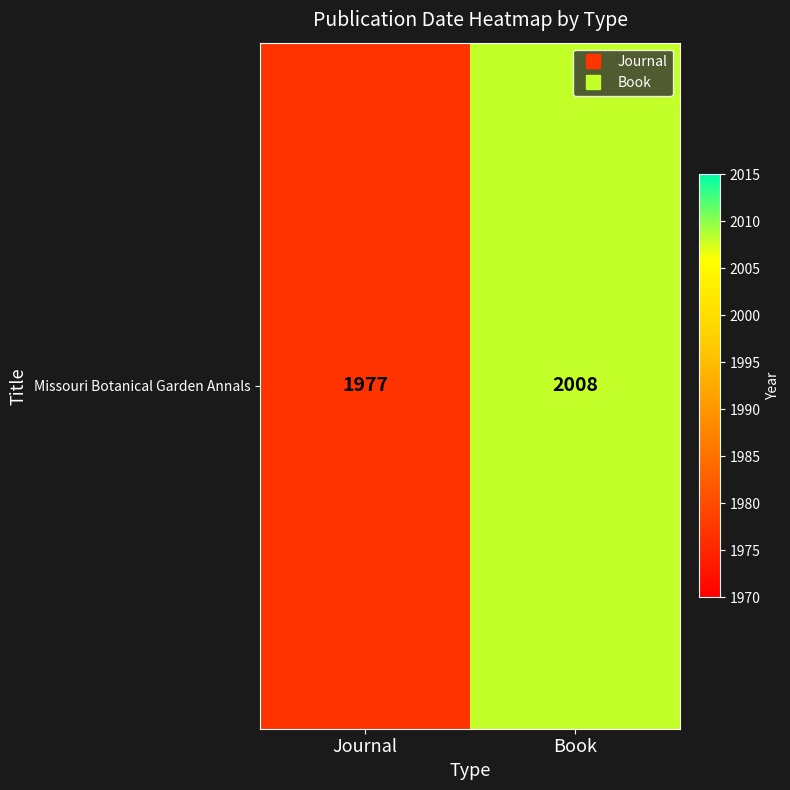

Count the values in the range 1977 to 2008.

2